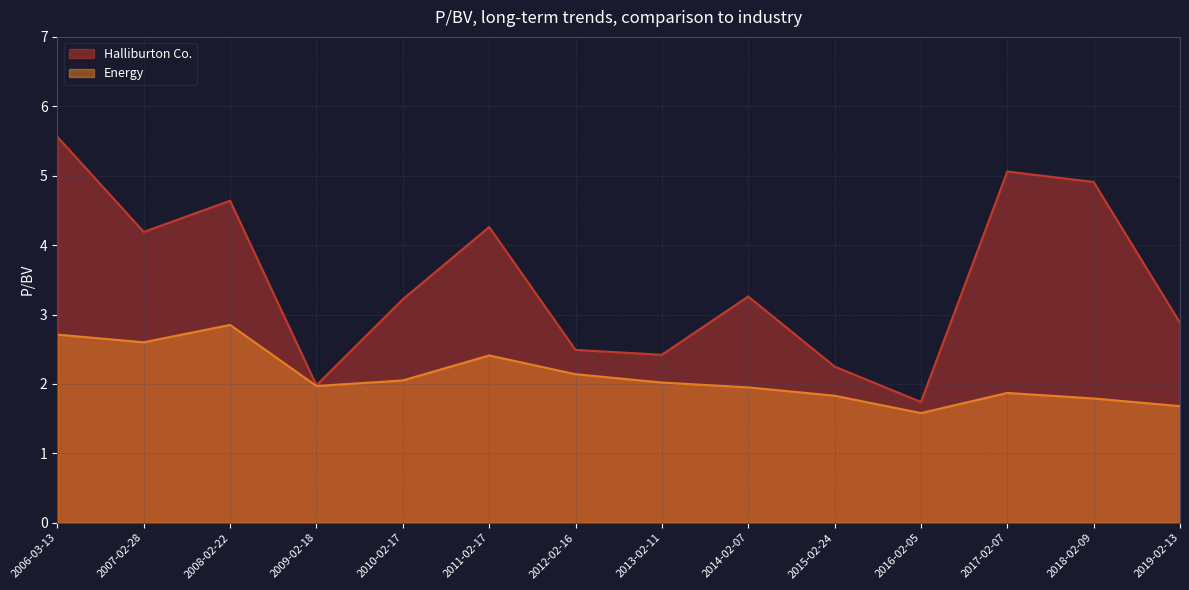

List the series in order of their overall mean, lowest first.

Energy, Halliburton Co.